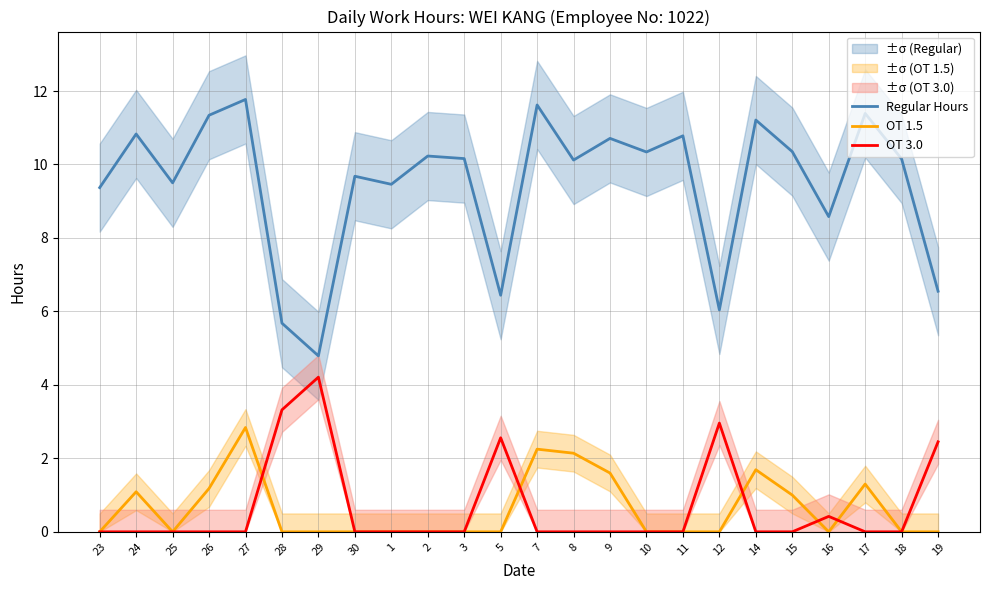

What position from the left is 10?

16